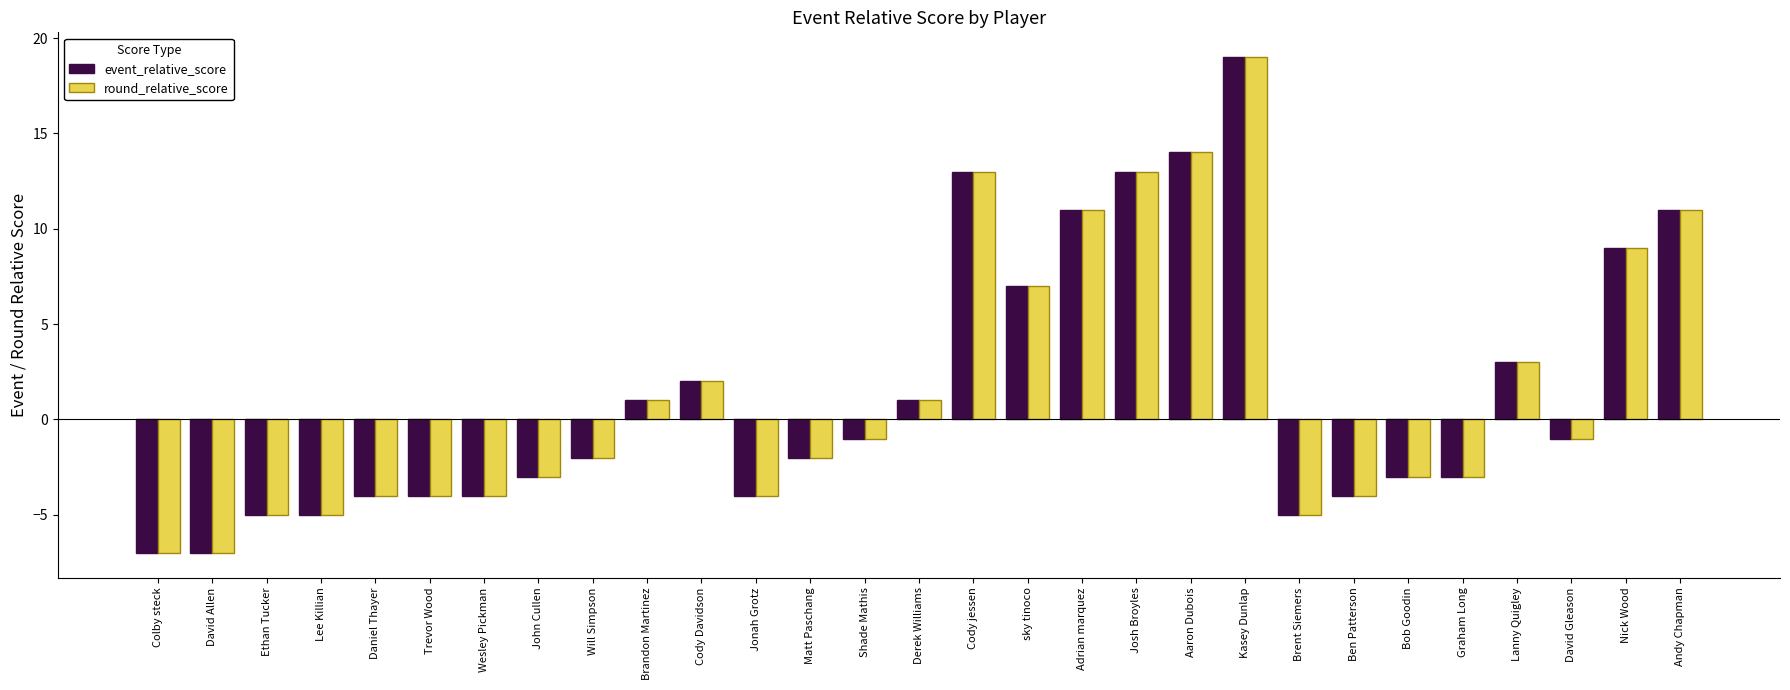

The value of round_relative_score at Matt Paschang is -1. True or false?

False